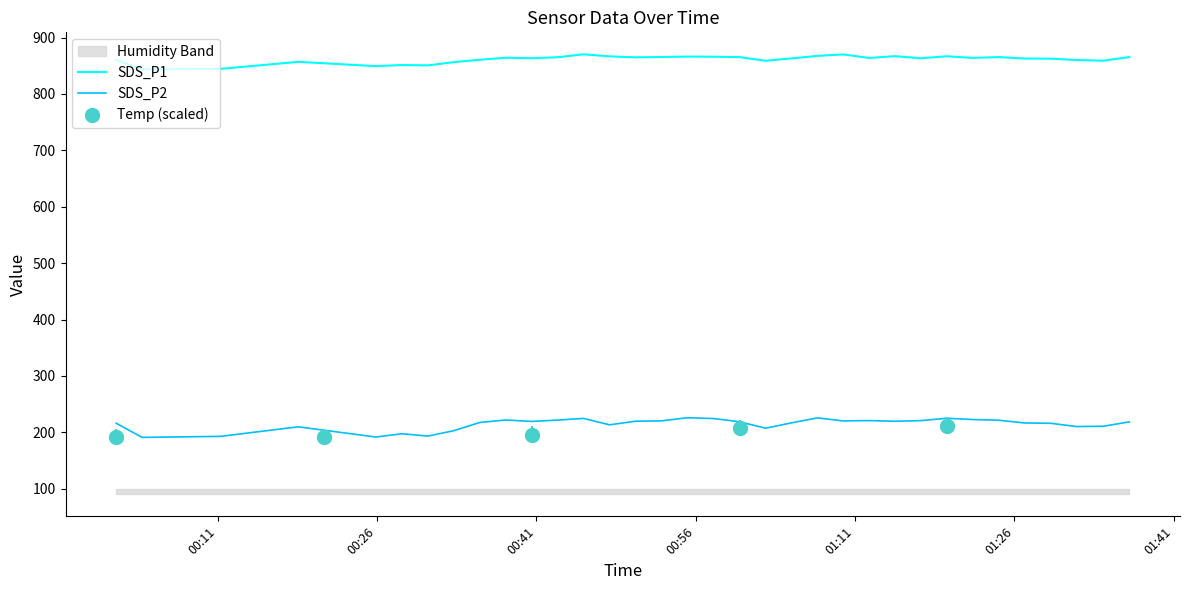

List the series in order of their overall mean, lowest first.

SDS_P2, SDS_P1